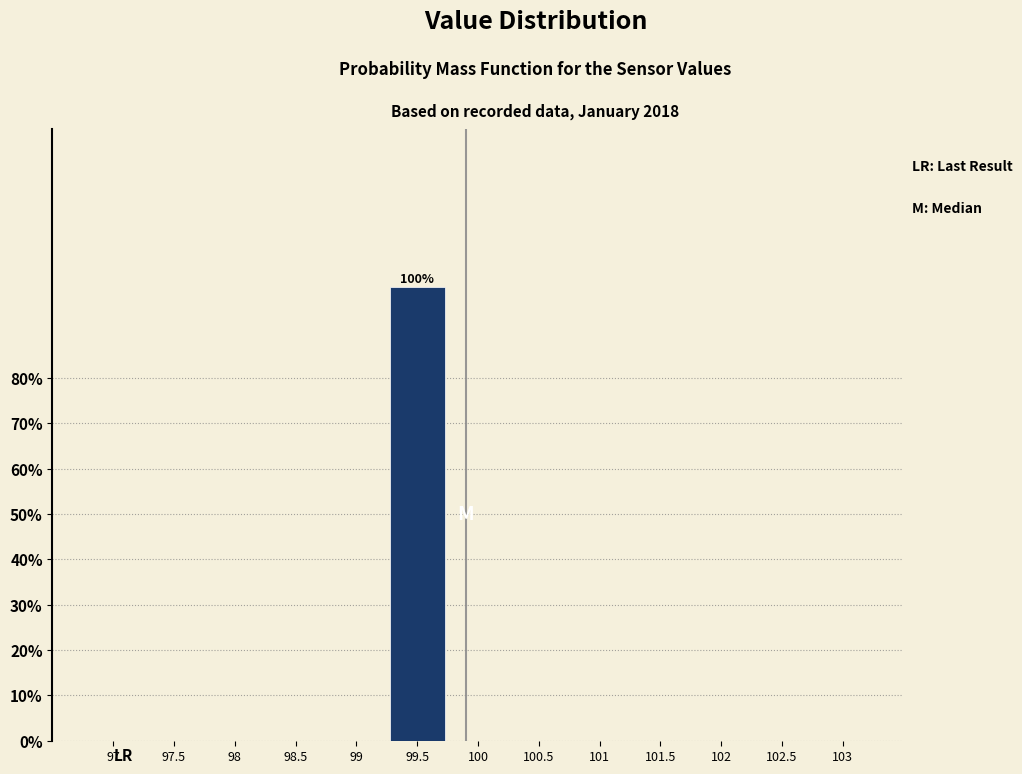

Reading left to right, transcribe all the data shown in this chart.

97=0	97.5=0	98=0	98.5=0	99=0	99.5=100	100=0	100.5=0	101=0	101.5=0	102=0	102.5=0